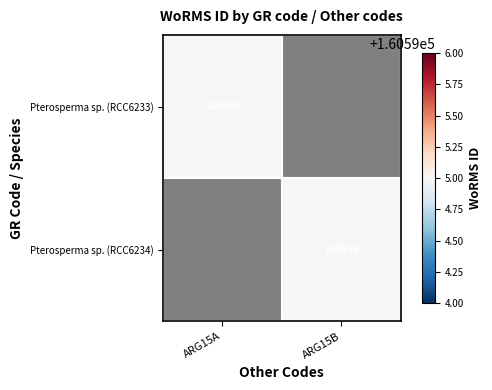

The Pterosperma sp. (RCC6234) series shows 265026 at ARG15B. True or false?

False